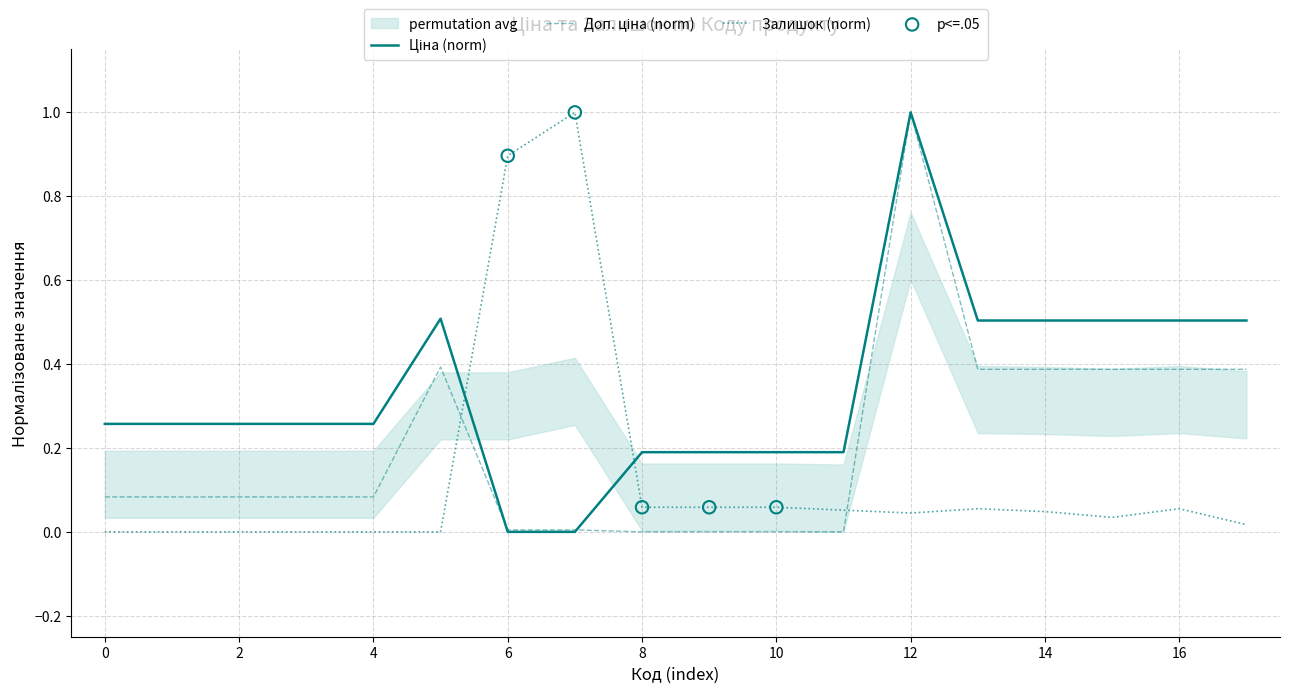

Which series contains the lowest Y value?

Ціна